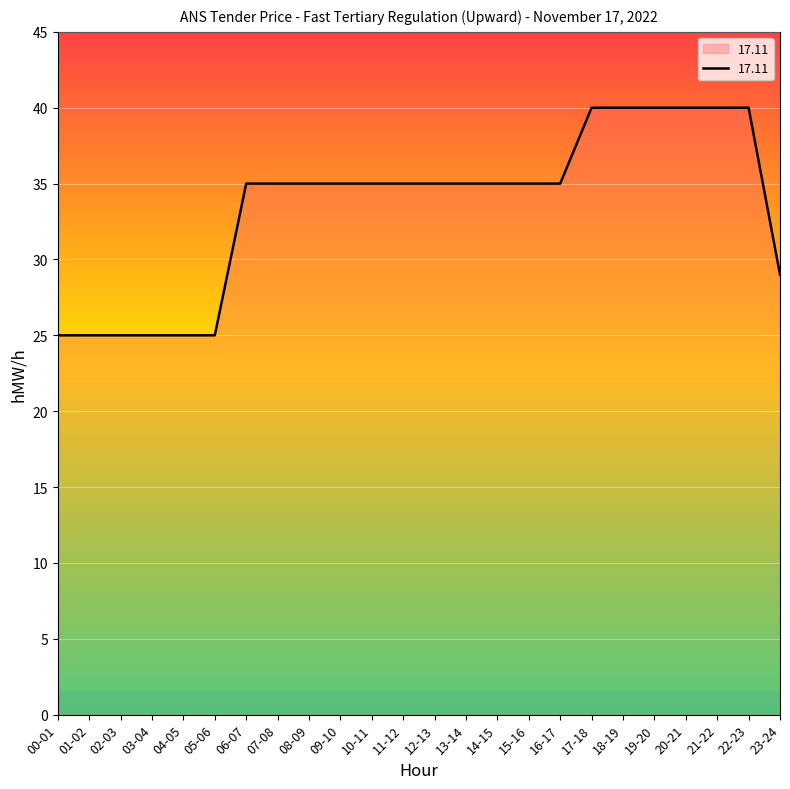

What position from the left is 01-02?

2